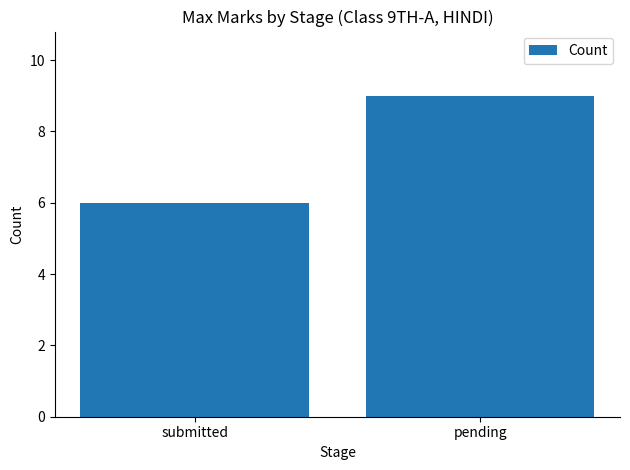

What is the difference between the values at pending and submitted?

3